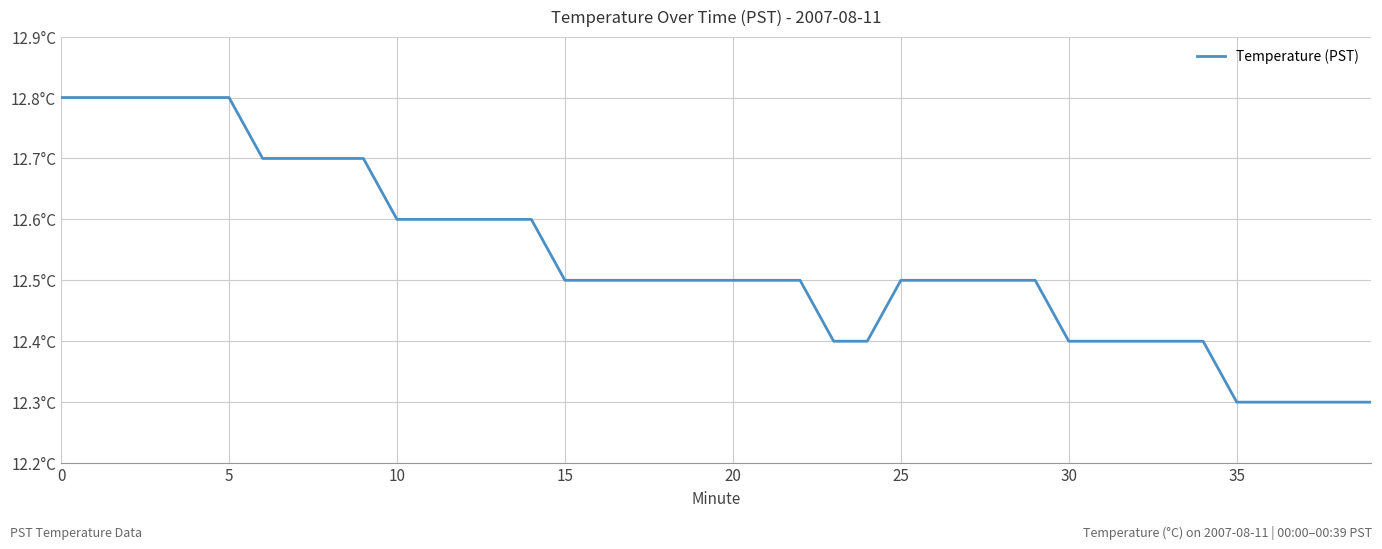

Does the chart display data point markers on the line(s)?

No